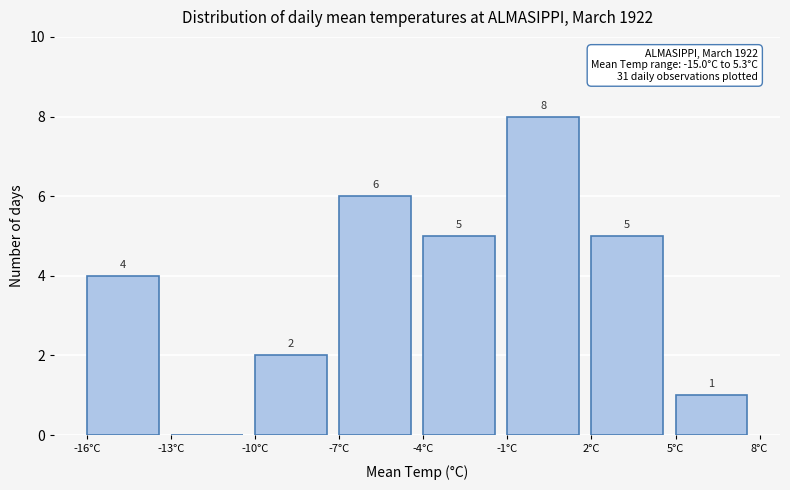

Over which range of the x-axis is the bar tallest?

-1 to 2